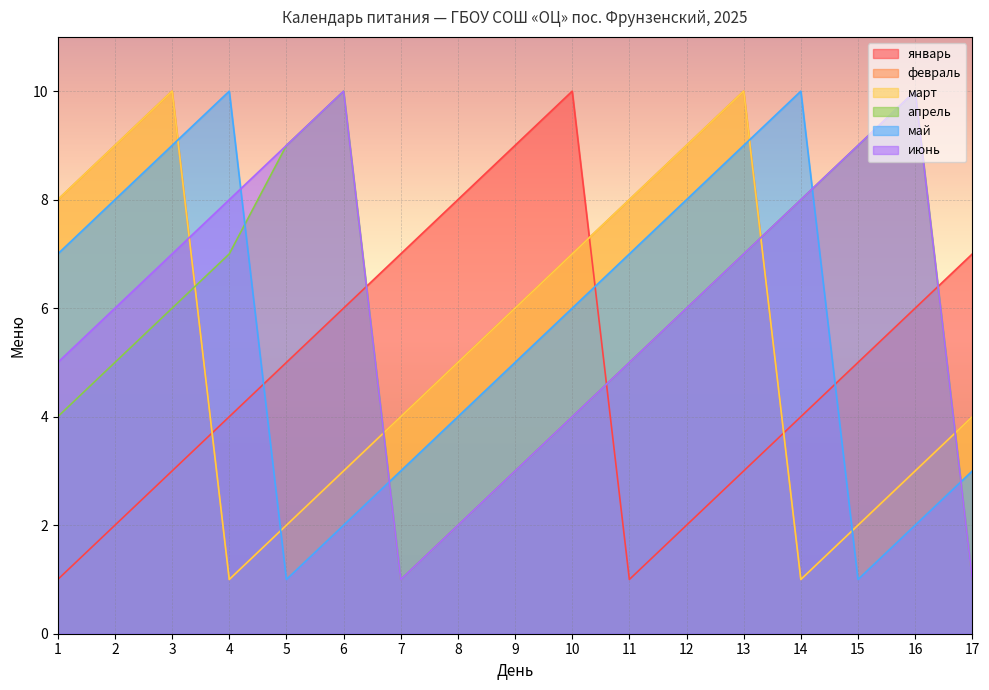

What is the average value of the июнь series?

6